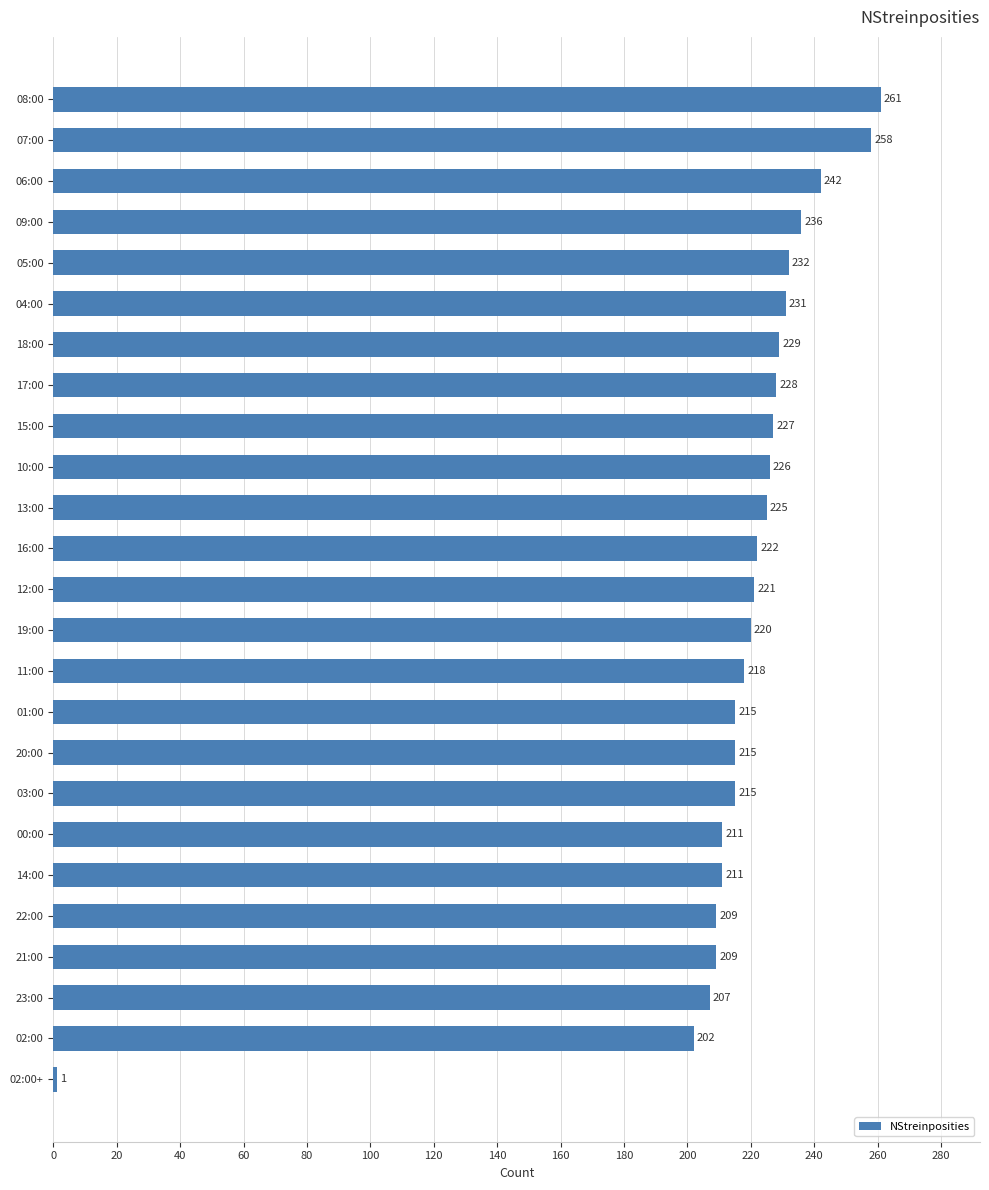

What is the difference between the second highest and minimum values?

257